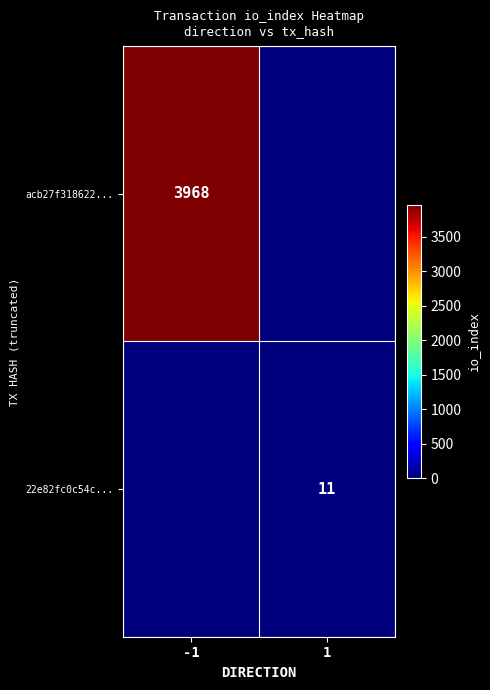

Is it true that acb27f318622... equals 968 at -1?

False